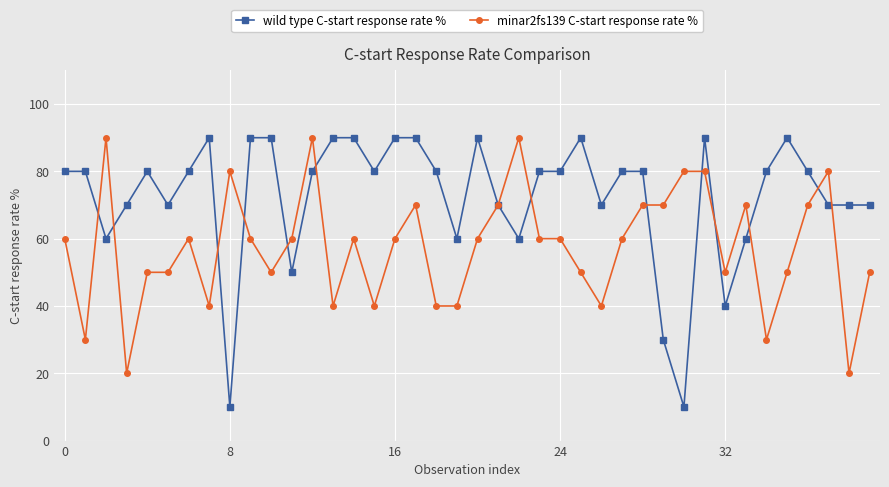

What is the value of the wild type C-start response rate % point at the 8th from the left?

90